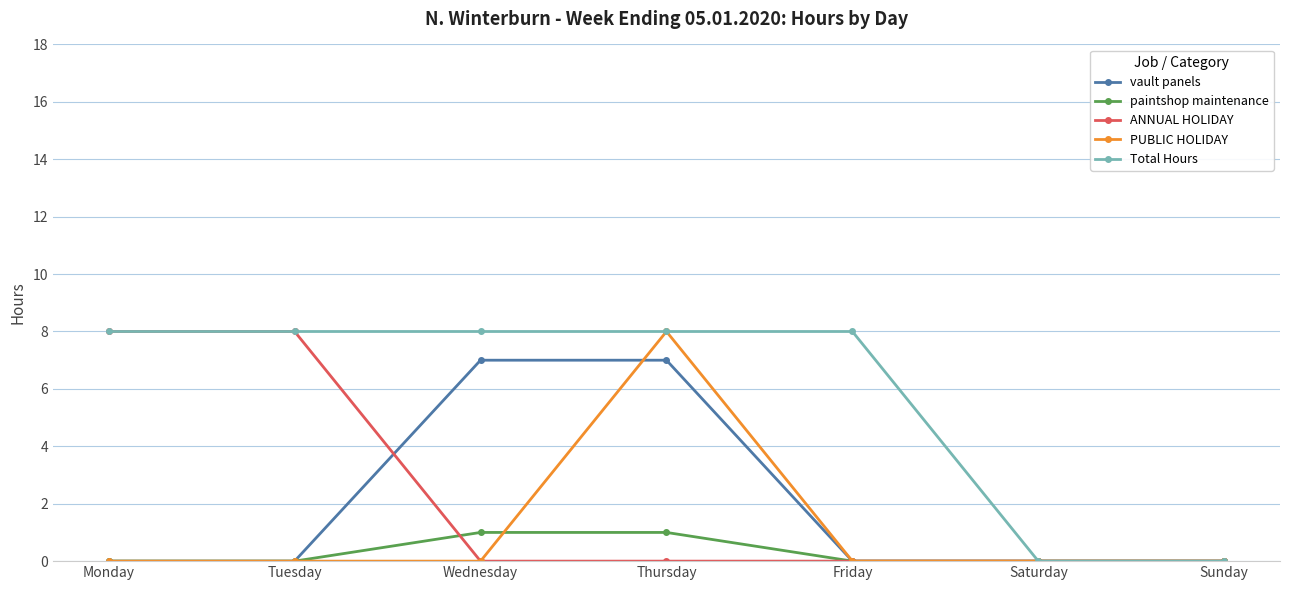

What is the greatest value displayed?

8